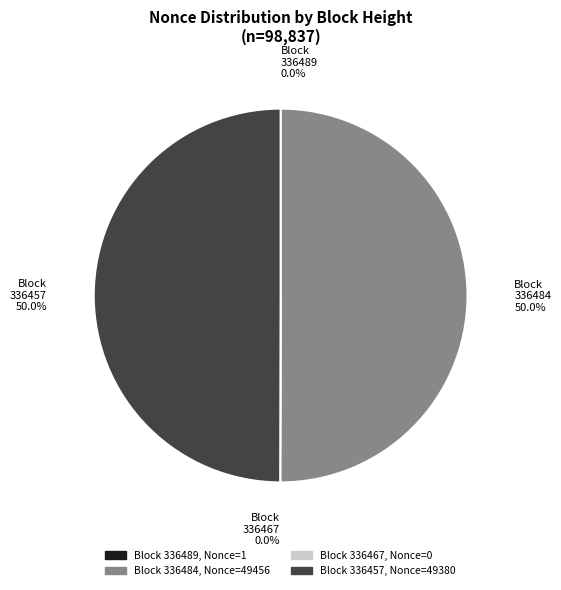

Is there a majority slice in this chart?

Yes